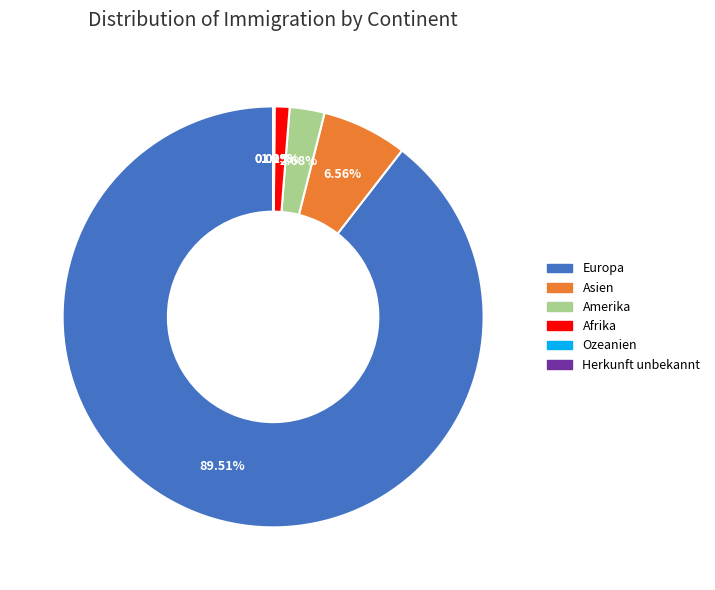

To the nearest percent, what portion does Amerika represent?

3%